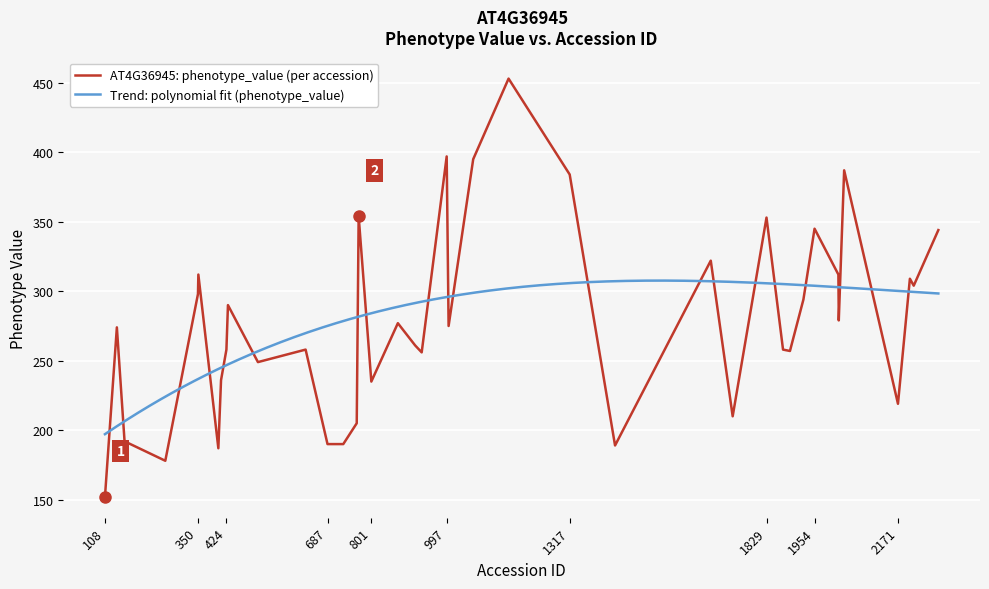

Is it true that the value at 687 is 121?

False